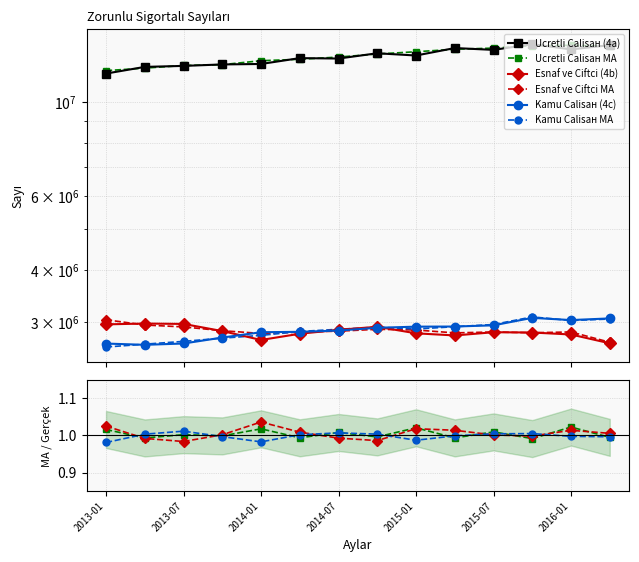

In Ucretli Calisан (4a), how many points are higher than both neighbors (excluding endpoints)?

4